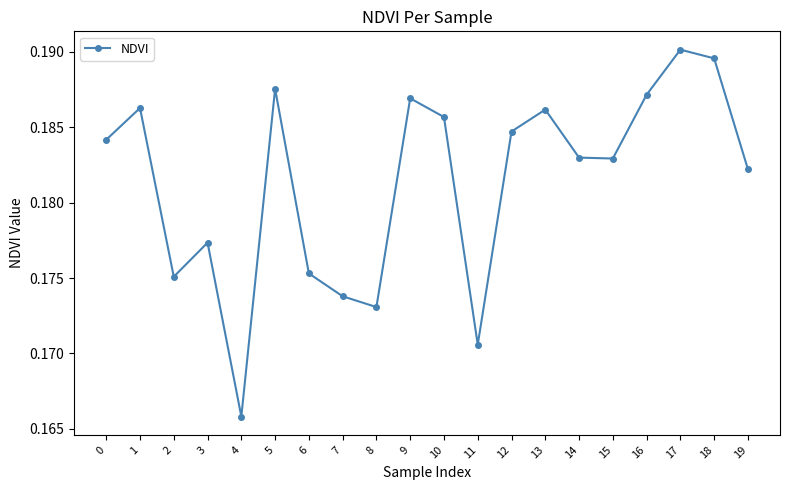

How many interior local valleys (lower than both neighbors) does the data have?

5